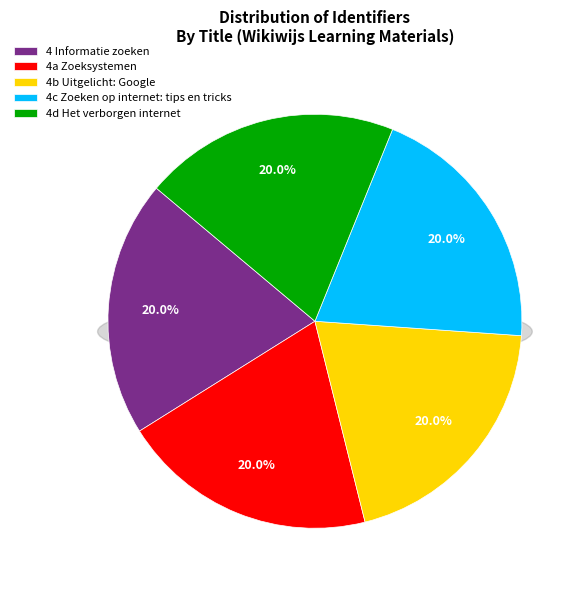

To the nearest percent, what is the combined percentage of 4d Het verborgen internet and 4a Zoeksystemen?

40%